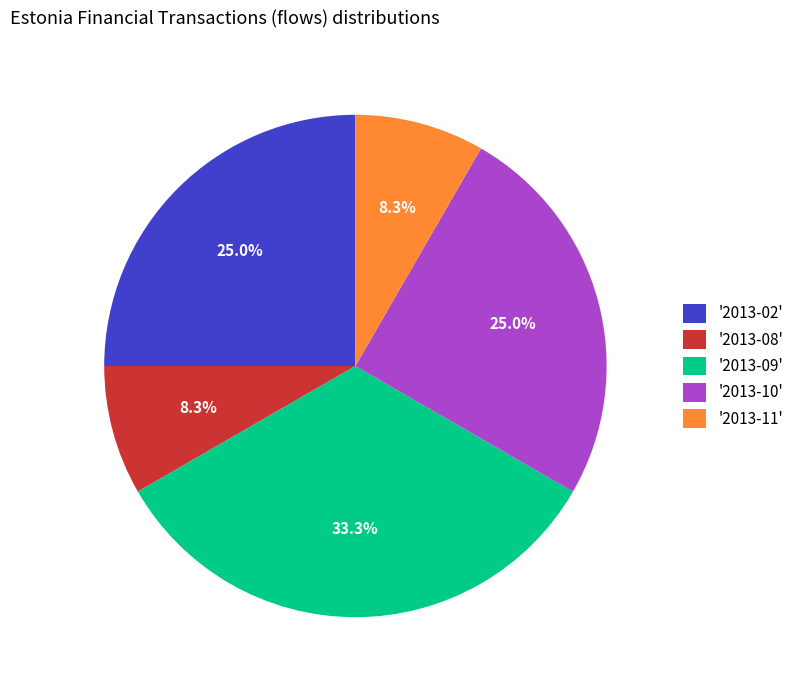

What percentage is NOT represented by '2013-10'?

75.0%